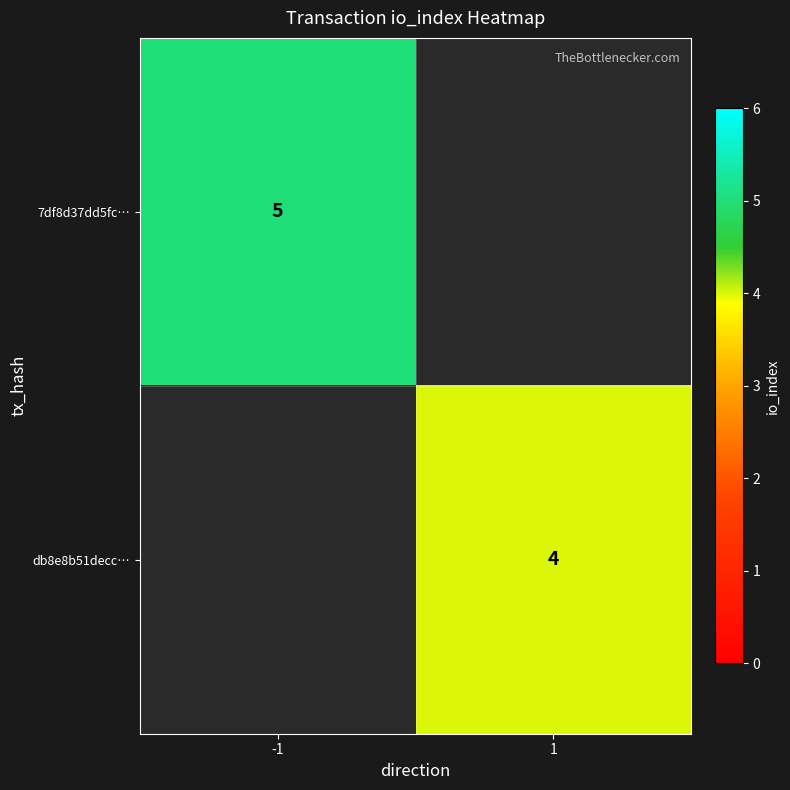

The db8e8b51decc… series shows 4 at 1. True or false?

True